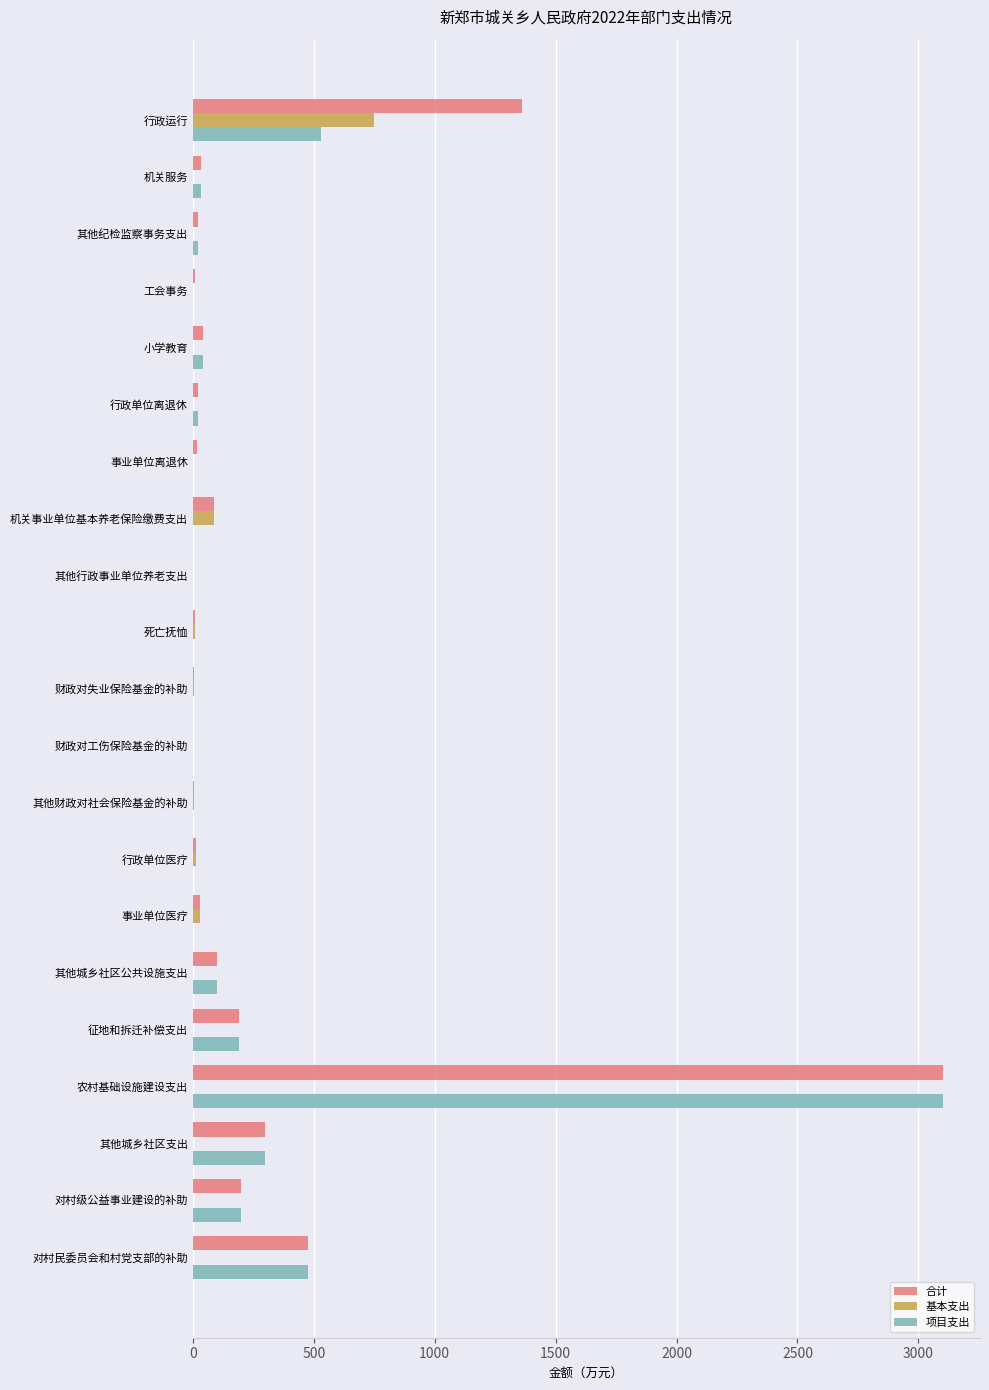

Which series has the largest total across all categories?

合计